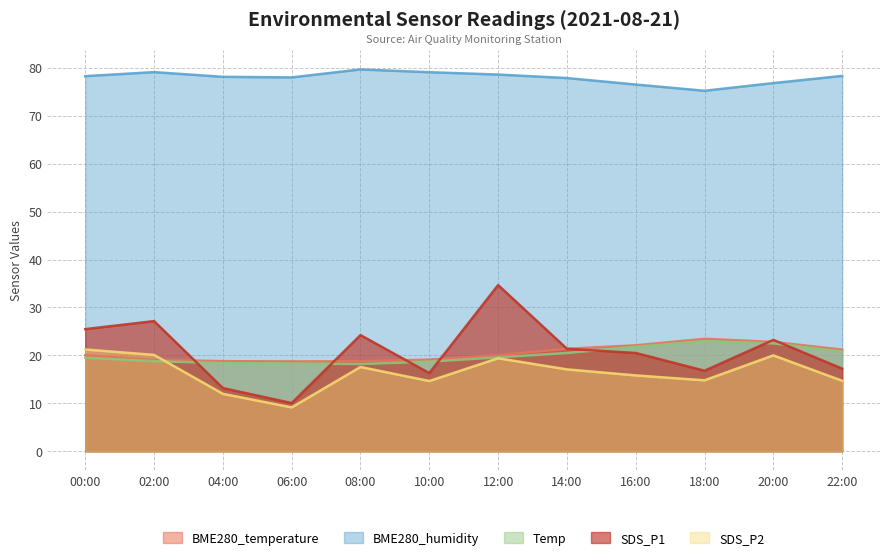

What is the spread (max minus min) of values at 20:00?

56.8